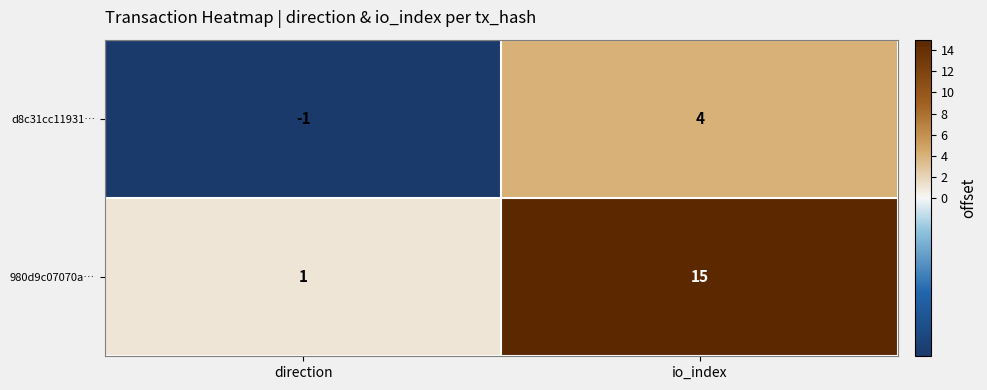

Reading left to right, list all the values displayed in this chart.

d8c31cc11931…: direction=-1	io_index=4
980d9c07070a…: direction=1	io_index=15